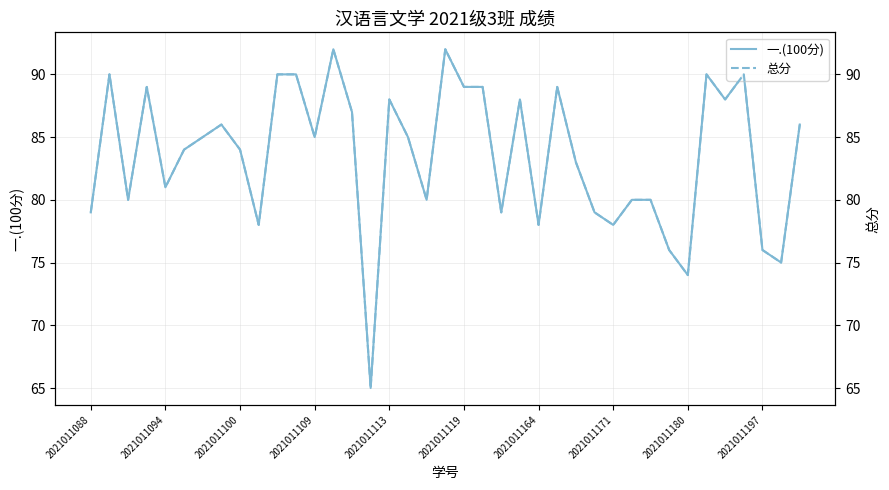

How many series are shown in this chart?

2